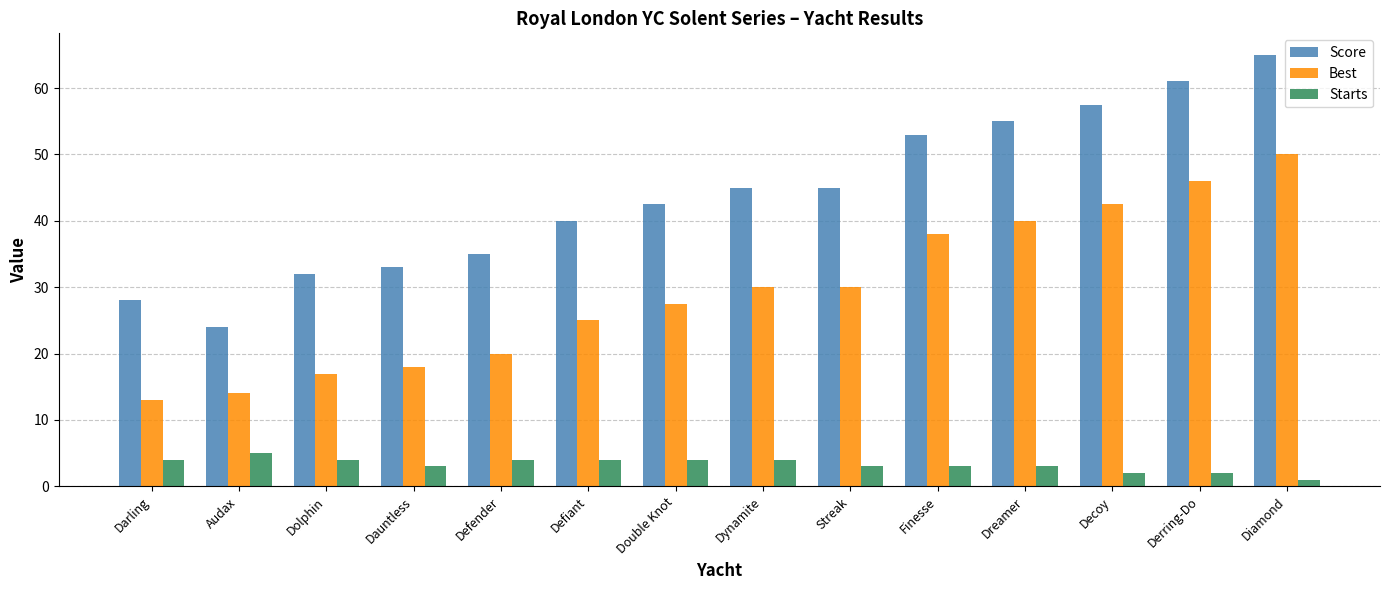

How many data points in Score are less than 45?

7